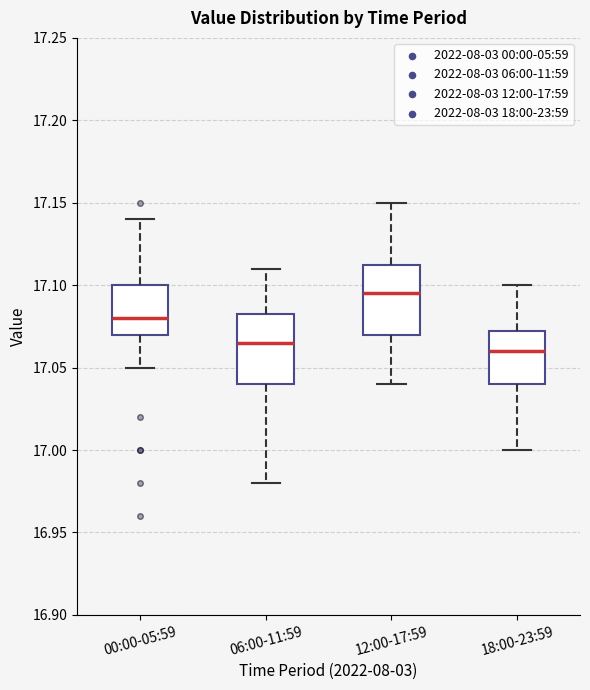

Reading left to right, read every box against the y-axis: the position of its median line, the range the box covers, and the ends of its whiskers. The values are not printed on the chart, so give them approximately, as read against the axis.

00:00-05:59: median 17.080, box 17.070 to 17.100, whiskers 17.050 to 17.140
06:00-11:59: median 17.065, box 17.040 to 17.085, whiskers 16.980 to 17.110
12:00-17:59: median 17.095, box 17.070 to 17.115, whiskers 17.040 to 17.150
18:00-23:59: median 17.060, box 17.040 to 17.075, whiskers 17.000 to 17.100